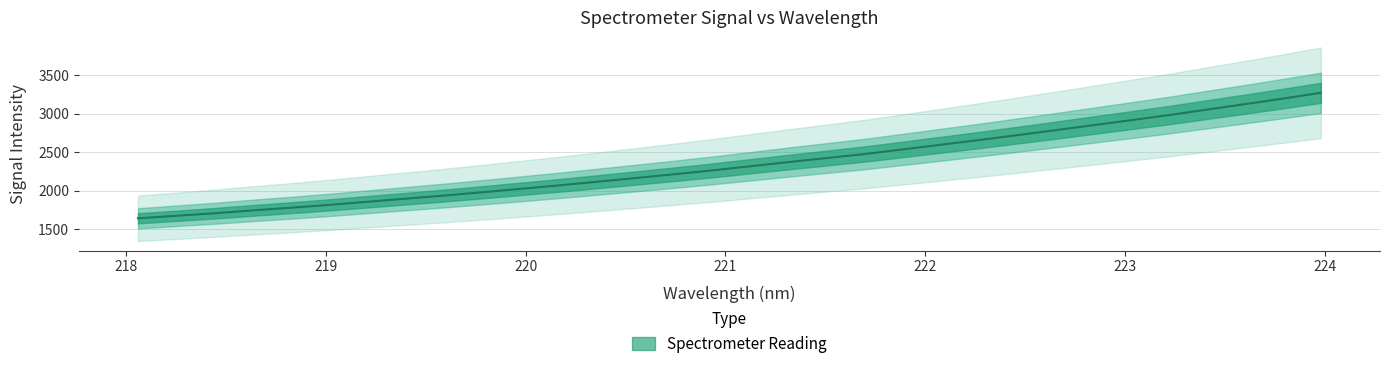

What position from the right is 218.6332?

29